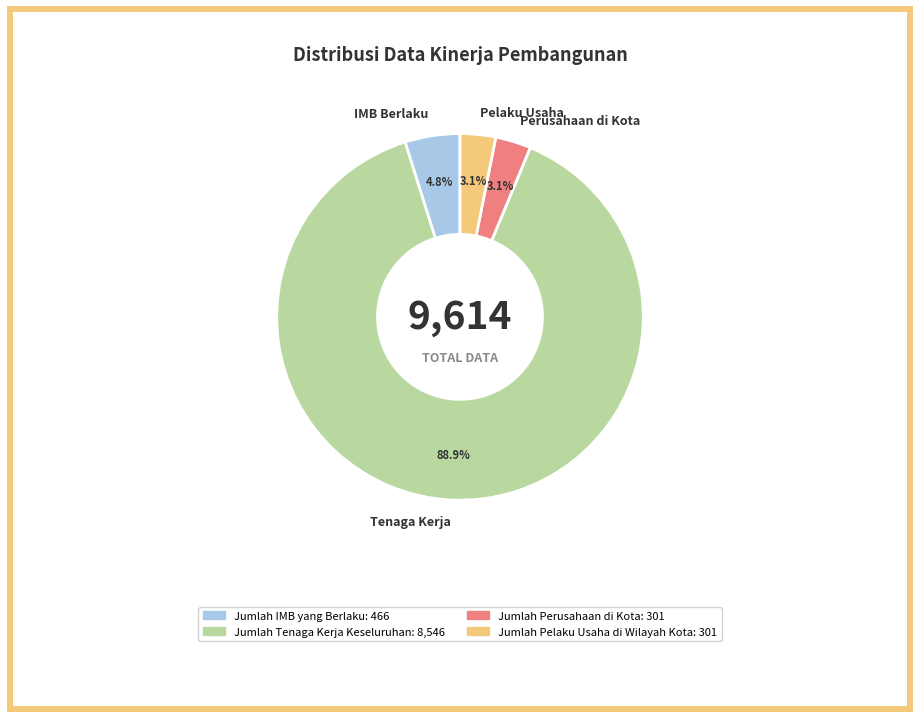

Do Perusahaan di Kota and IMB Berlaku together represent more than half of the pie?

No